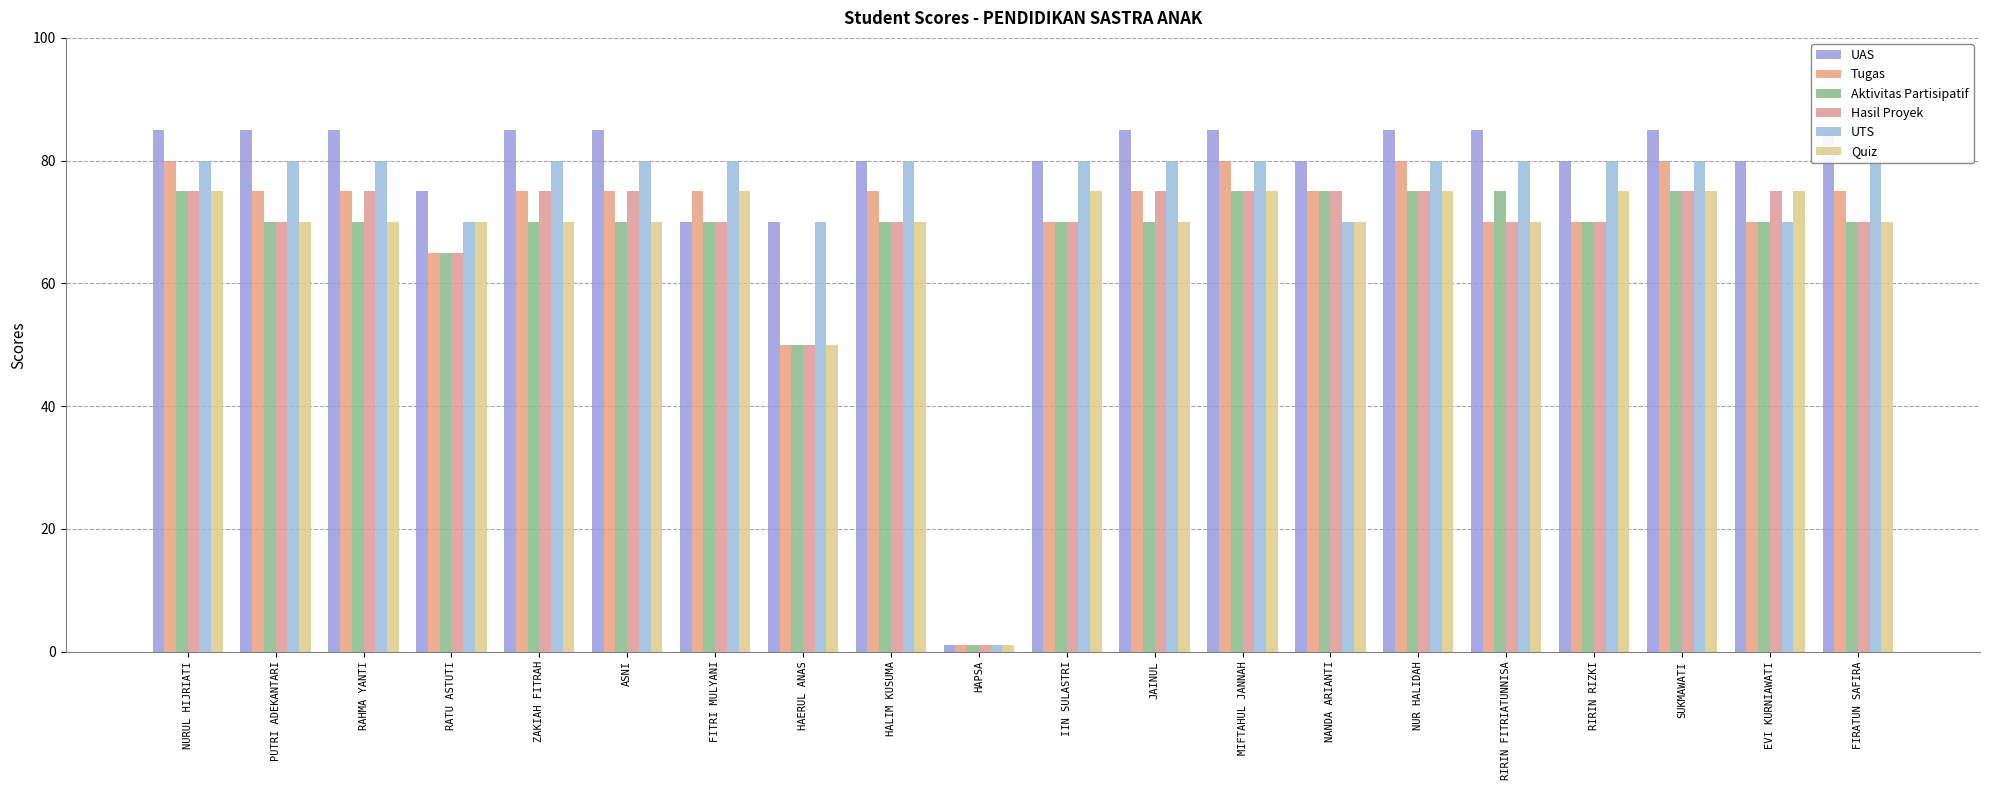

What is the average value of the Tugas series?

70